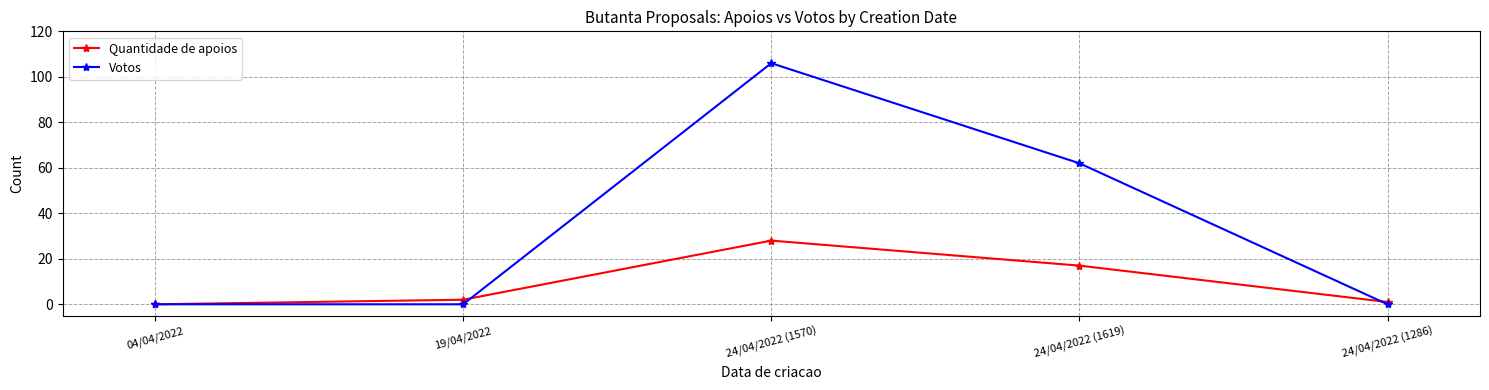

What is the maximum value shown in the chart?

106